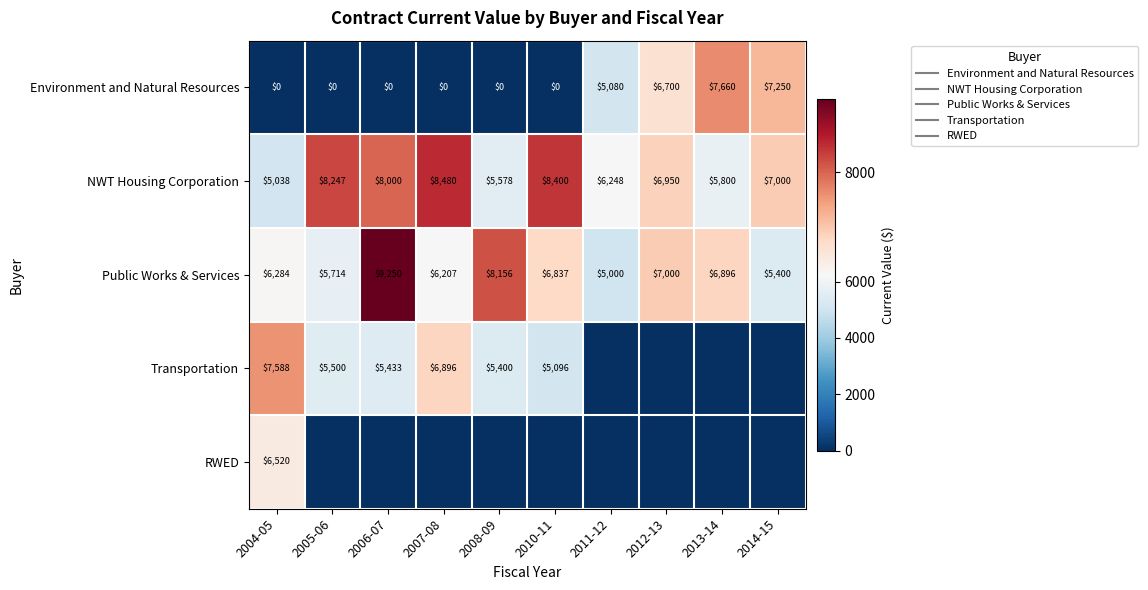

Rank the series at 2011-12 from lowest to highest value.

Transportation, RWED, Public Works & Services, Environment and Natural Resources, NWT Housing Corporation